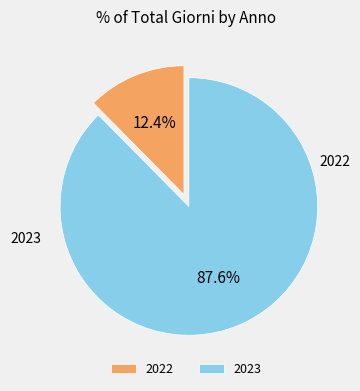

To the nearest percent, what is the difference between the largest and smallest slice percentages?

75%